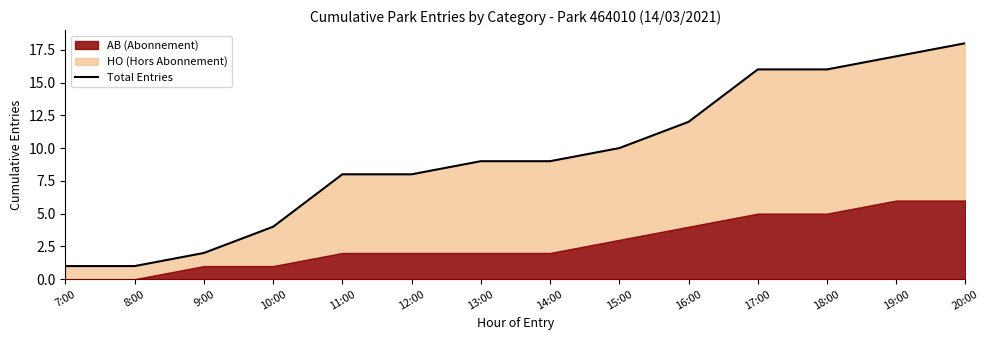

What is the change in value from 9:00 to 14:00?

+7